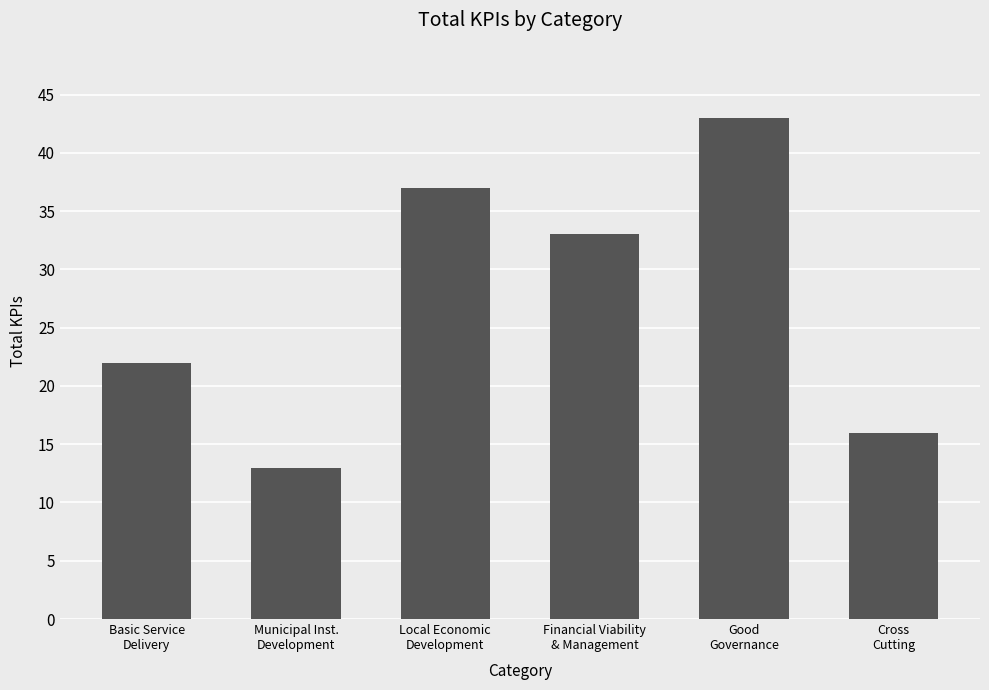

How many data points are less than 33?

3